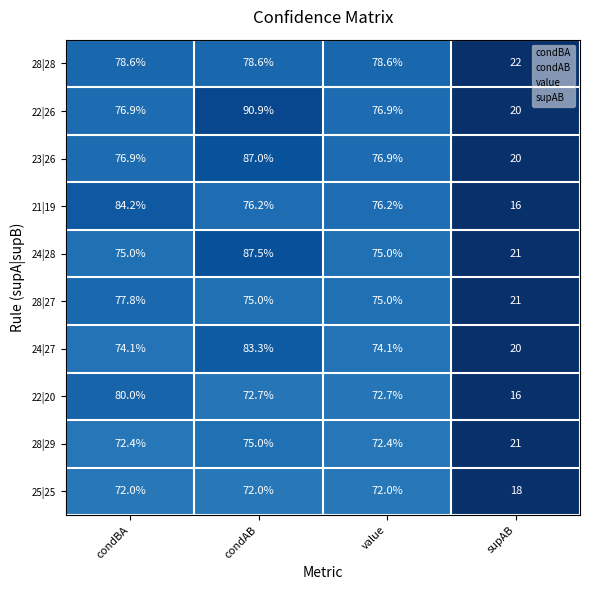

What is the difference between the highest and lowest values at condBA?

12.2